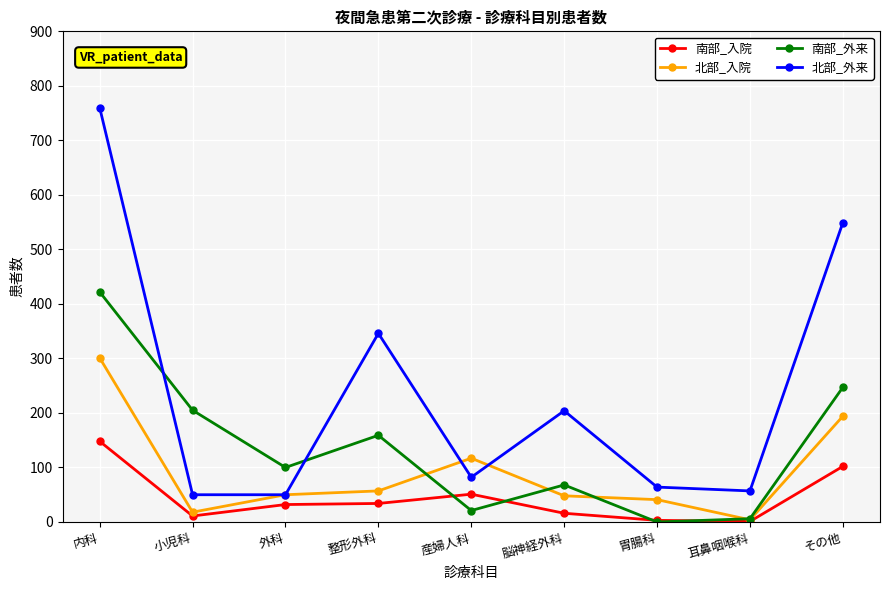

Which category has the highest value in the 南部_入院 series?

内科